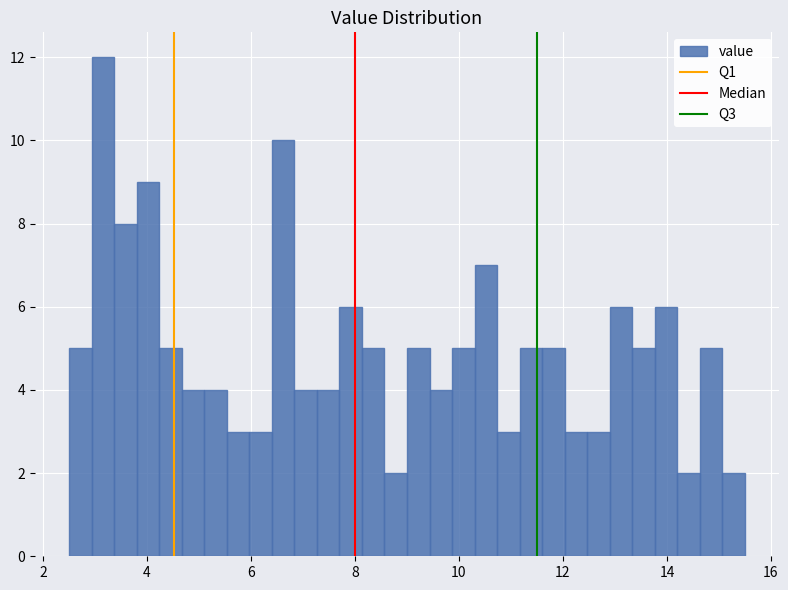

Around what value on the x-axis is the tallest bar? Give the approximate position of its centre, as read against the axis.

3.2